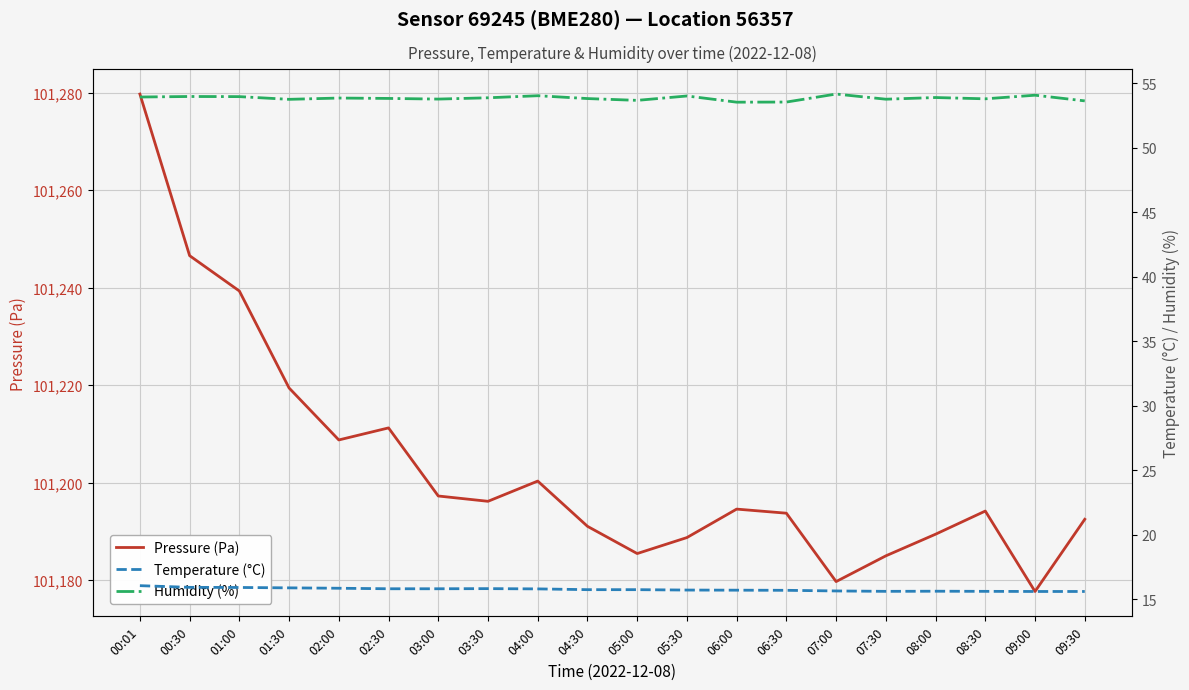

At which label is Pressure (Pa) closest to 101228?

01:30